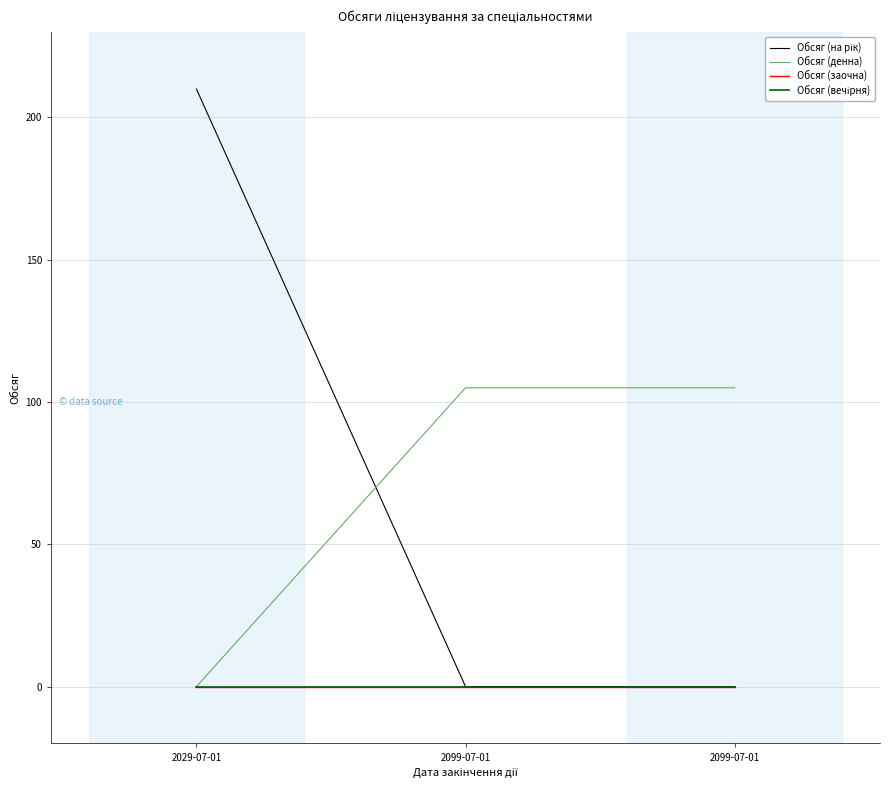

What is the difference between the highest and lowest values at 2099-07-01?

105